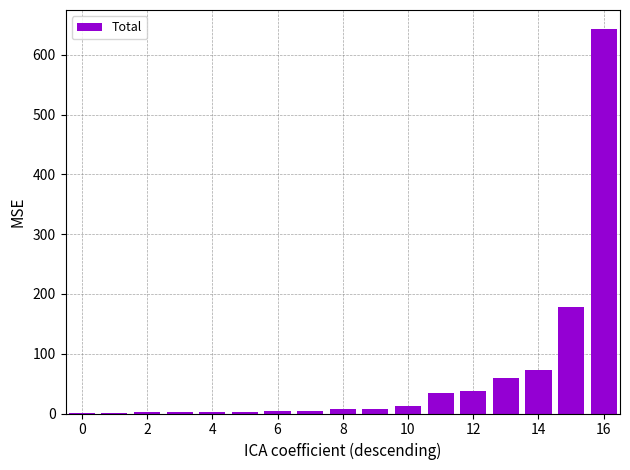

What is the sum of all values?

1074